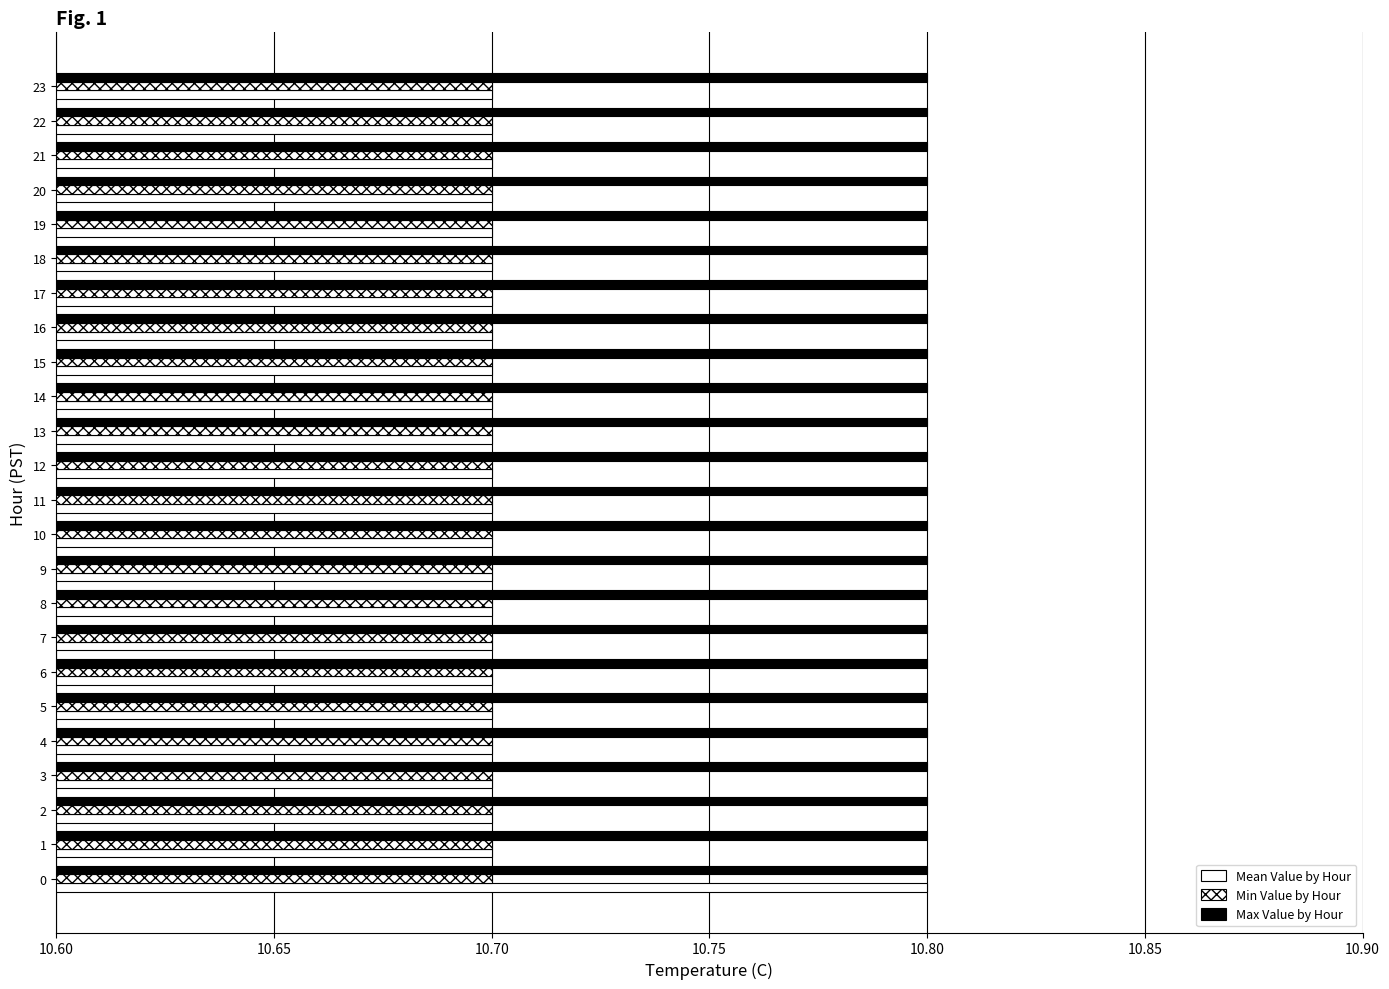

How many data points does each series have?

24